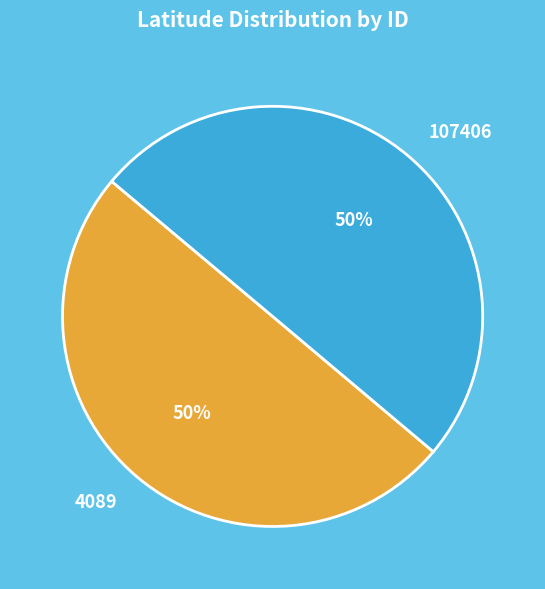

Do 107406 and 4089 together represent more than half of the pie?

Yes